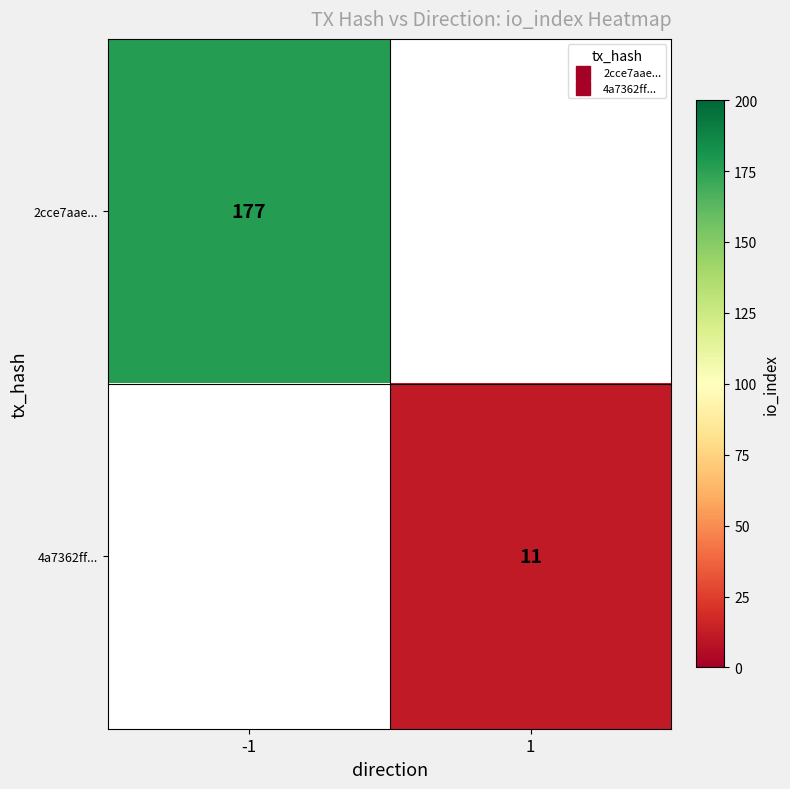

What is the greatest value displayed?

177.0